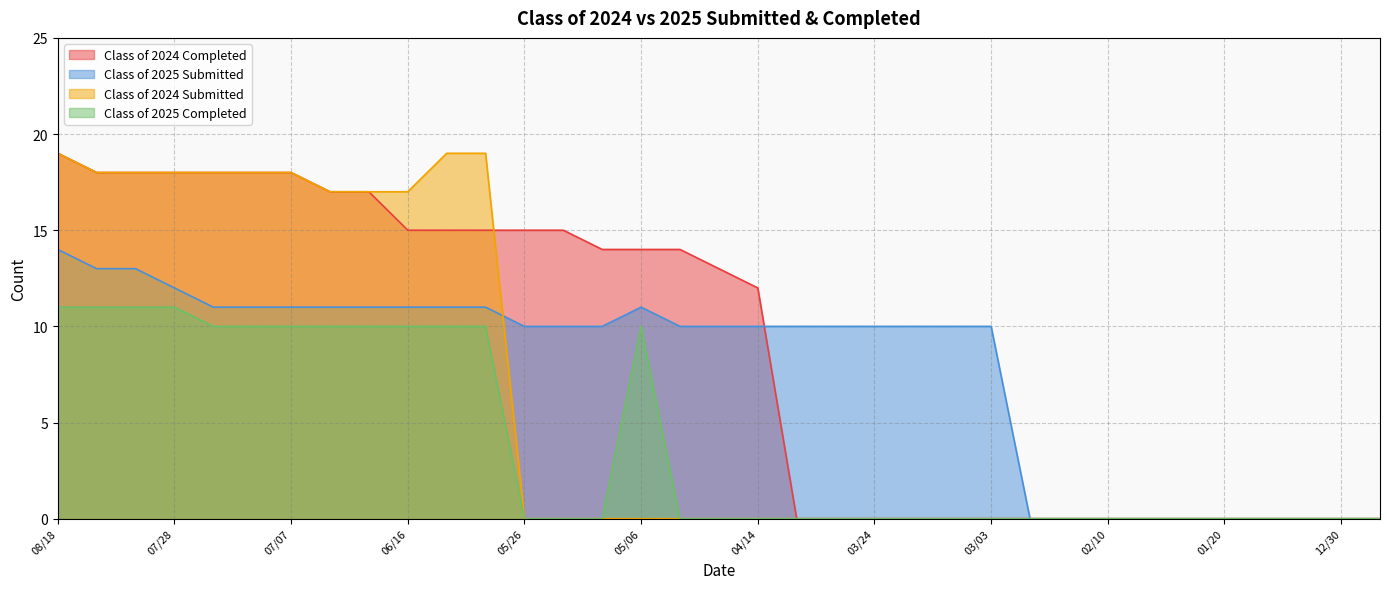

What is the label of the 19th point from the left?

04/14